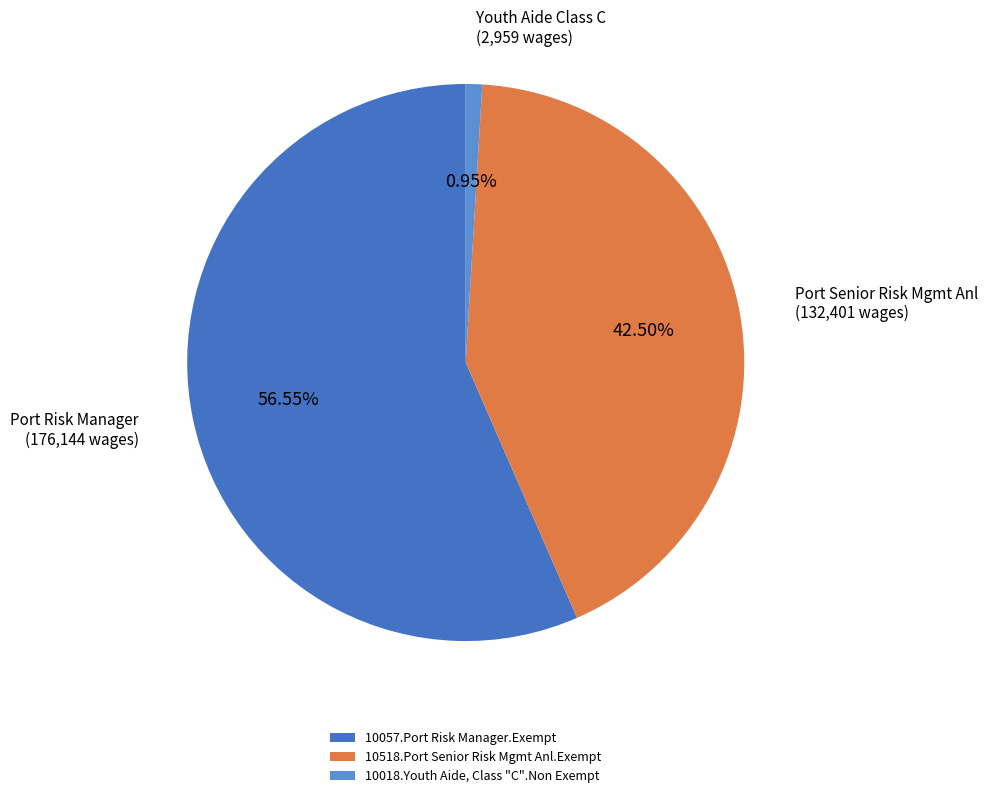

Approximately how many times larger is the value at 10518.Port Senior Risk Mgmt Anl.Exempt compared to 10057.Port Risk Manager.Exempt?

0.8